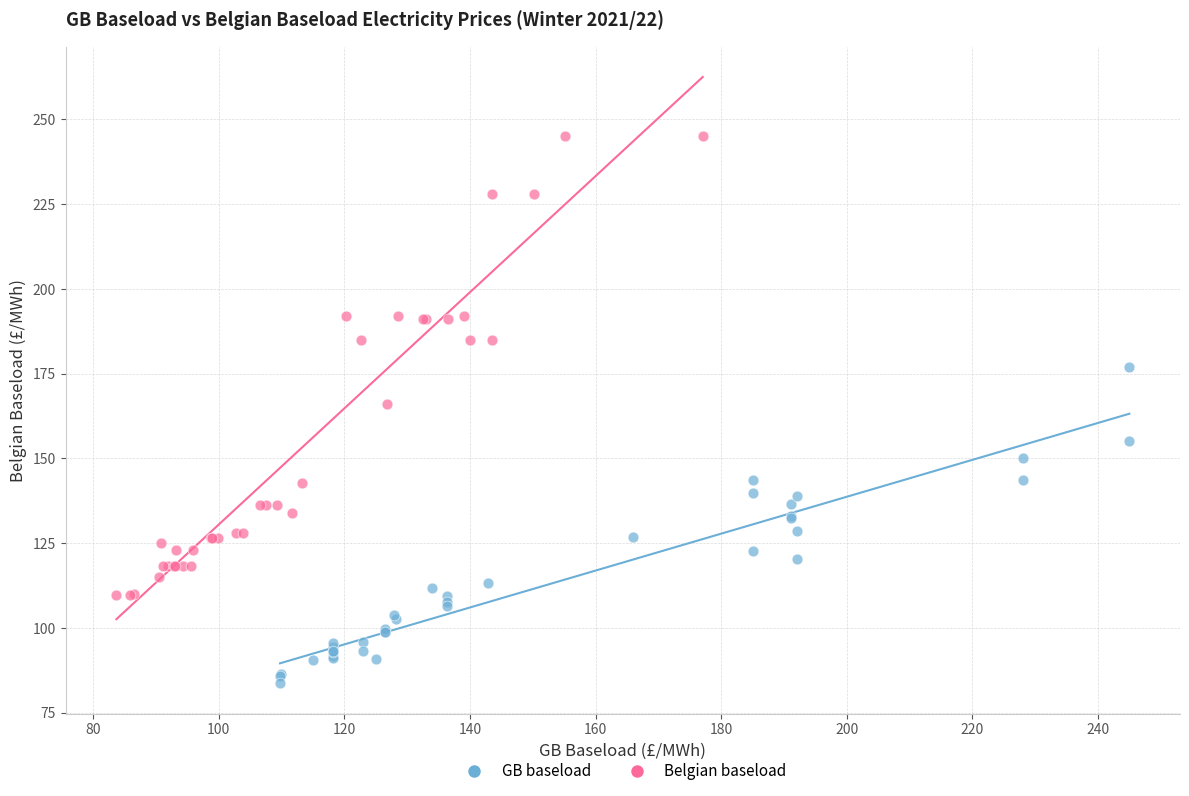

Which series reaches the maximum Y coordinate?

Belgian baseload